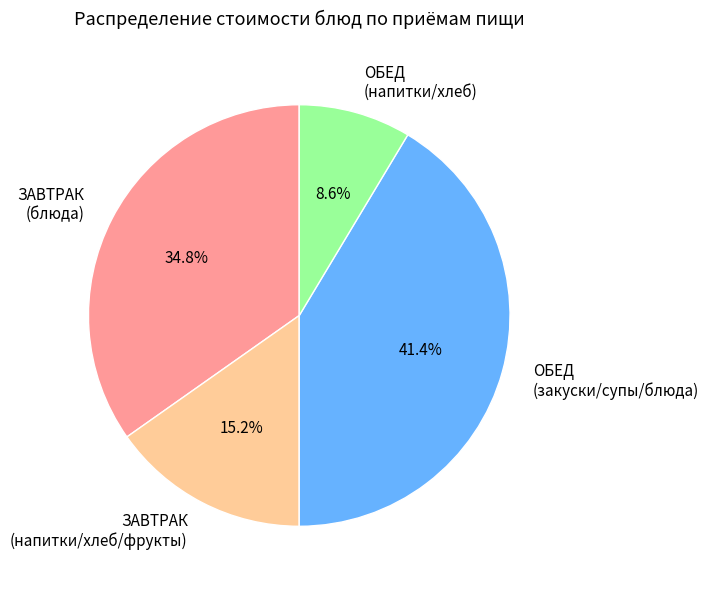

Which category has the biggest portion of the pie?

ОБЕД (закуски/супы/блюда)